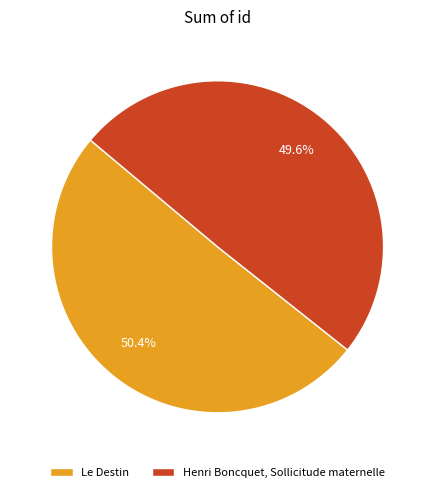

To the nearest percent, what percentage of the pie is Le Destin?

50%